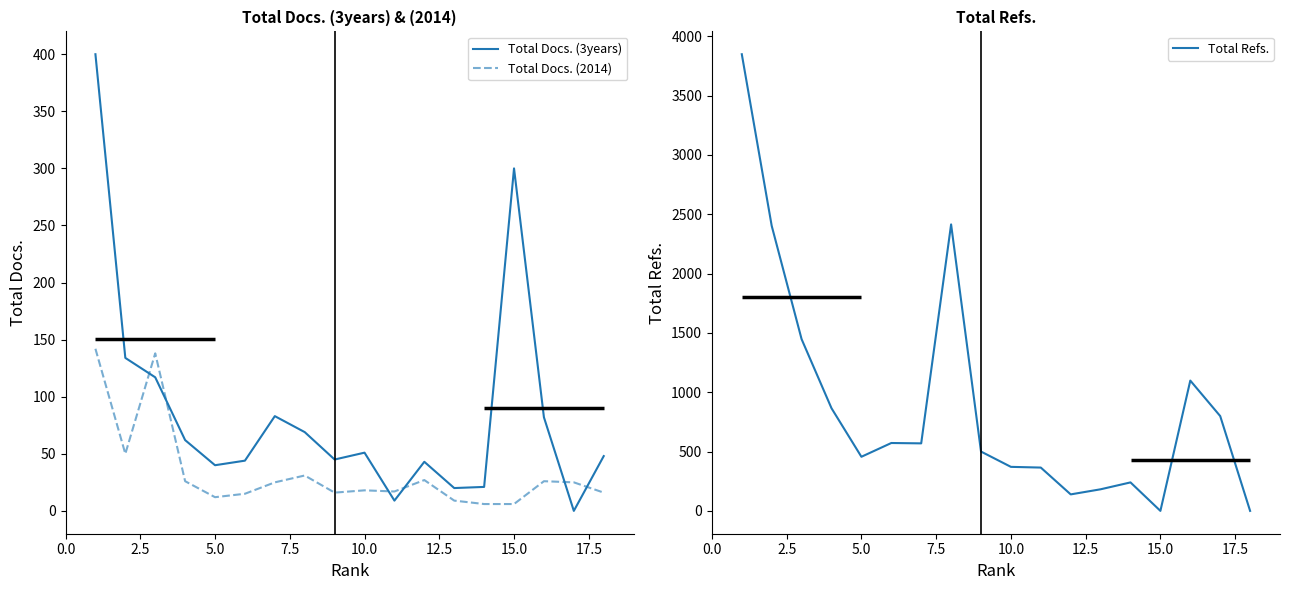

List the series in order of their peak value, highest first.

Total Refs., Total Docs. (3years), Total Docs. (2014)